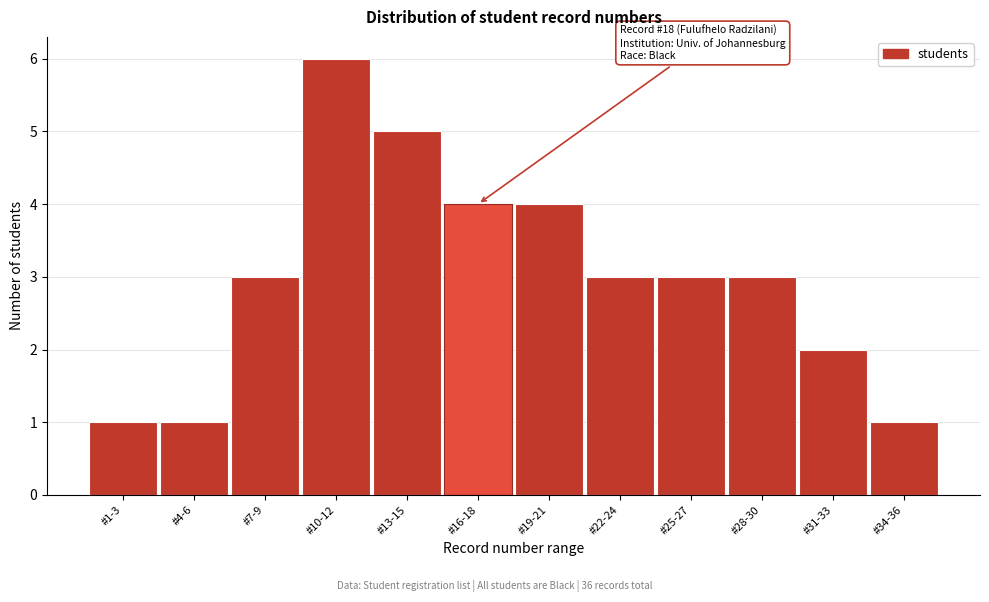

Reading left to right, extract all data points from this chart.

1	1	3	6	5	4	4	3	3	3	2	1